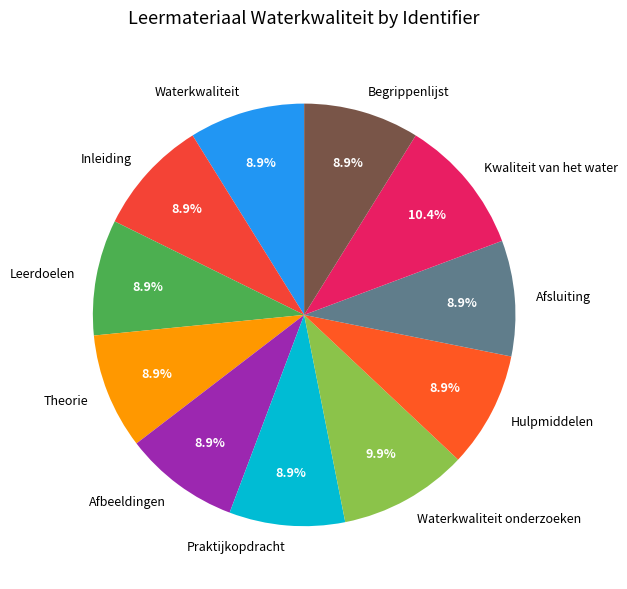

Does Afsluiting account for over 50% of the chart?

No